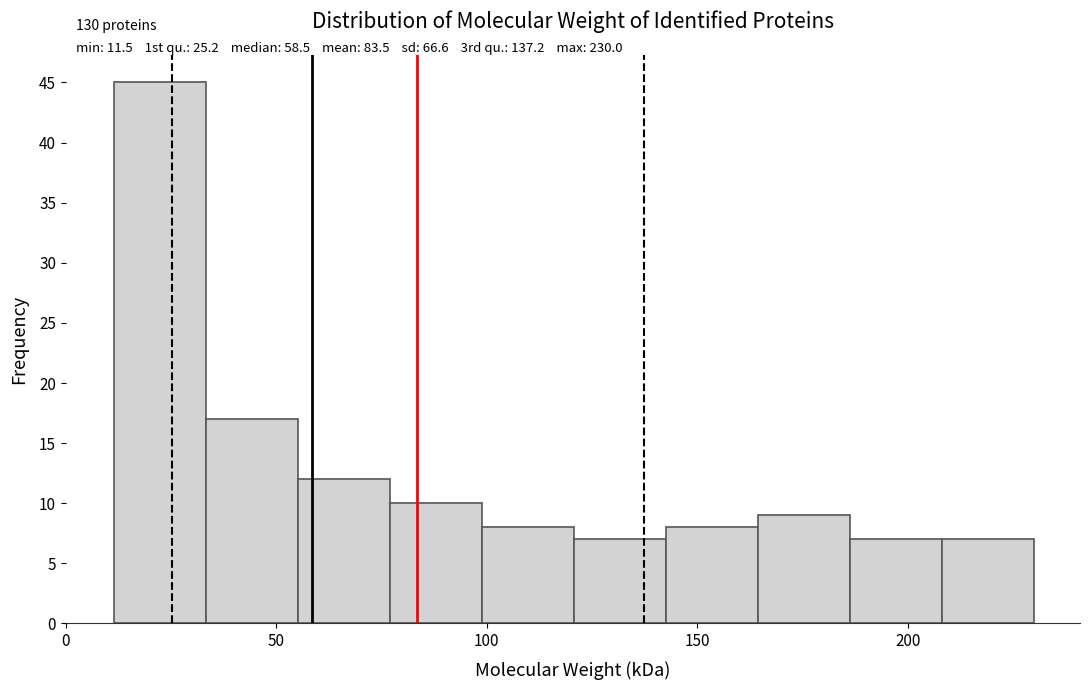

Which range on the x-axis has the tallest bar?

10 to 35